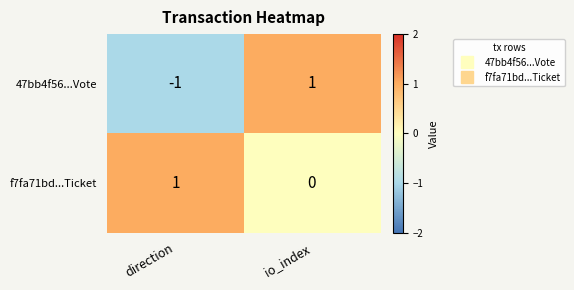

The f7fa71bd...Ticket series shows 1 at direction. True or false?

True